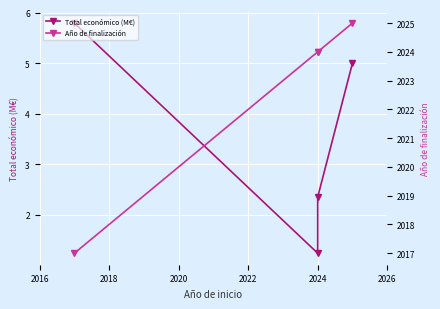

What is the value of the Año de finalización point at the 3rd from the left?

2024.0